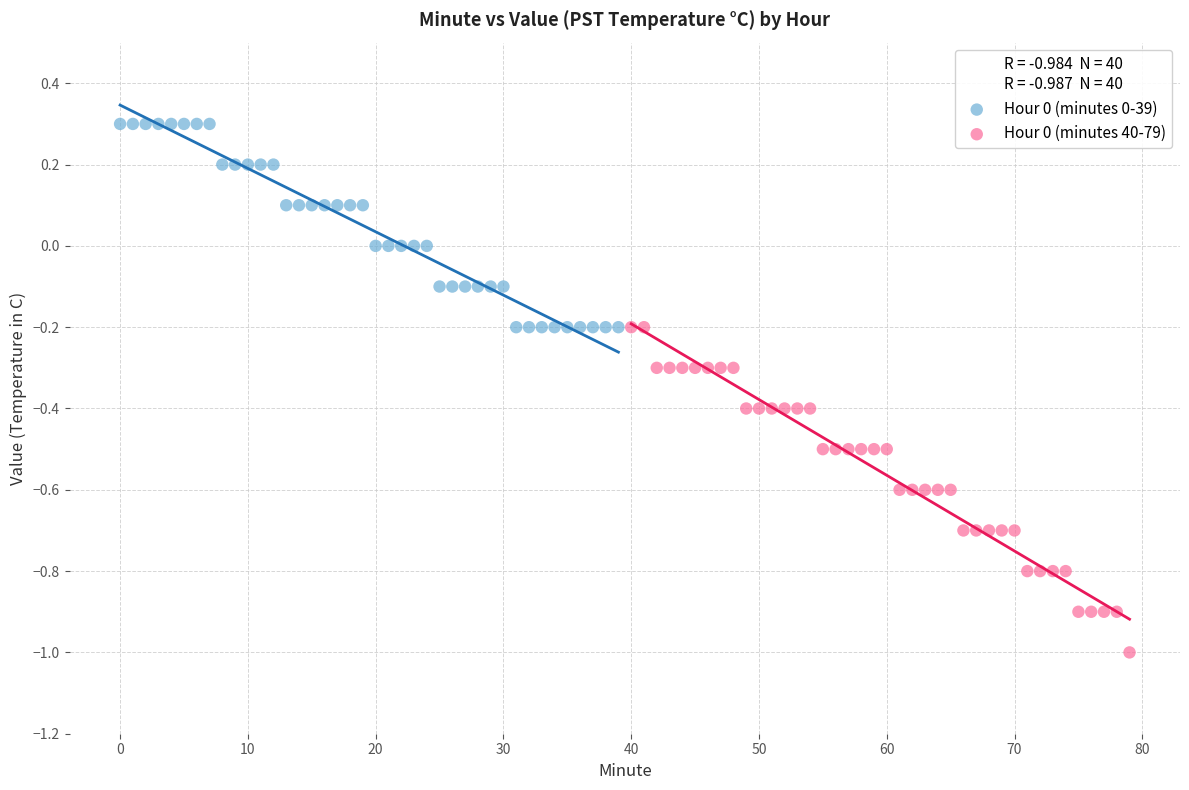

Which series reaches the minimum Y coordinate?

Hour 0 (minutes 40-79)